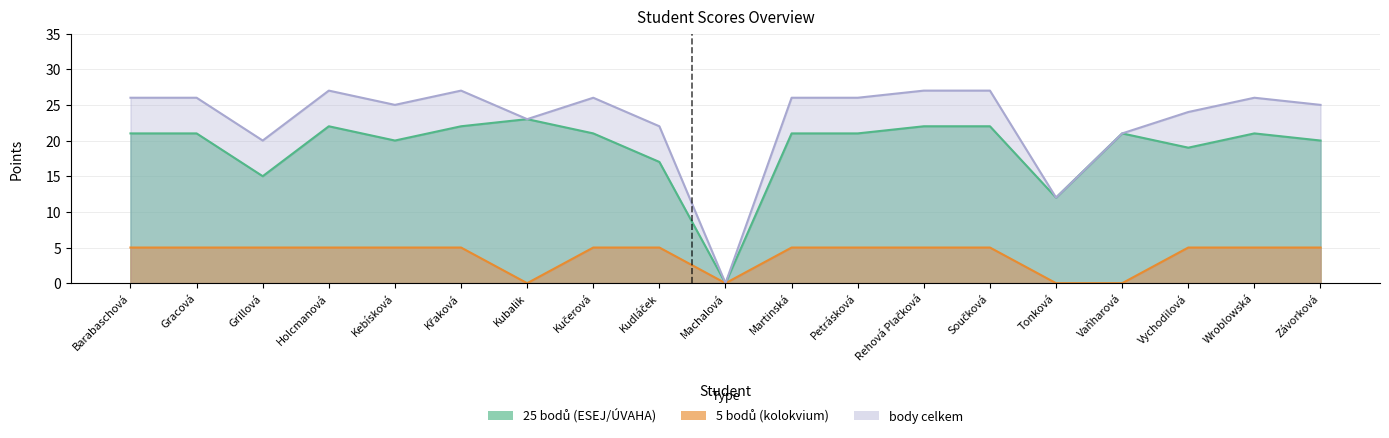

What are all the series names shown in the legend?

25 bodů, 5 bodů, body celkem